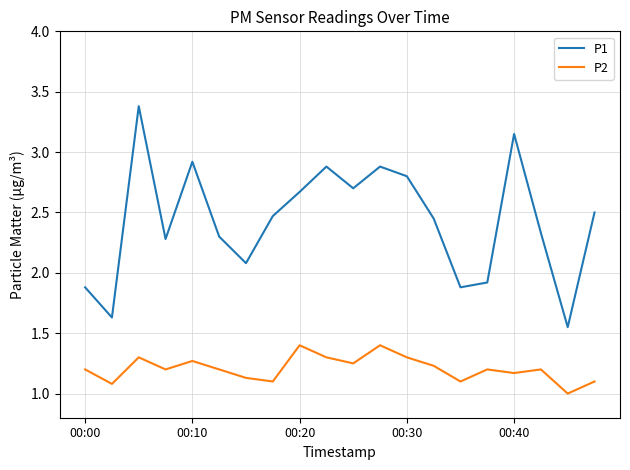

Is this an area chart (filled region under the line)?

No